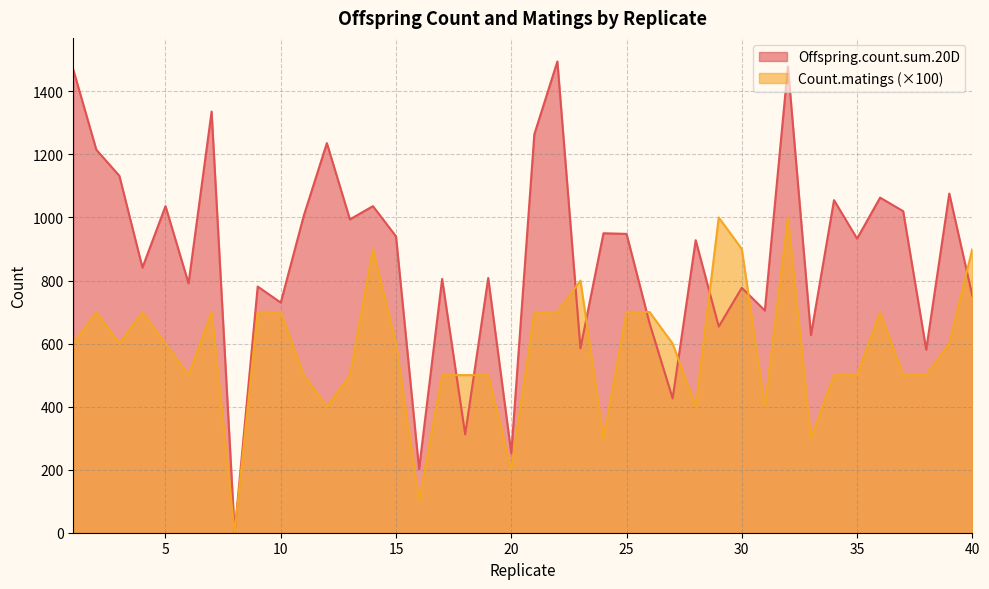

Which category has the lowest value across all series?

8